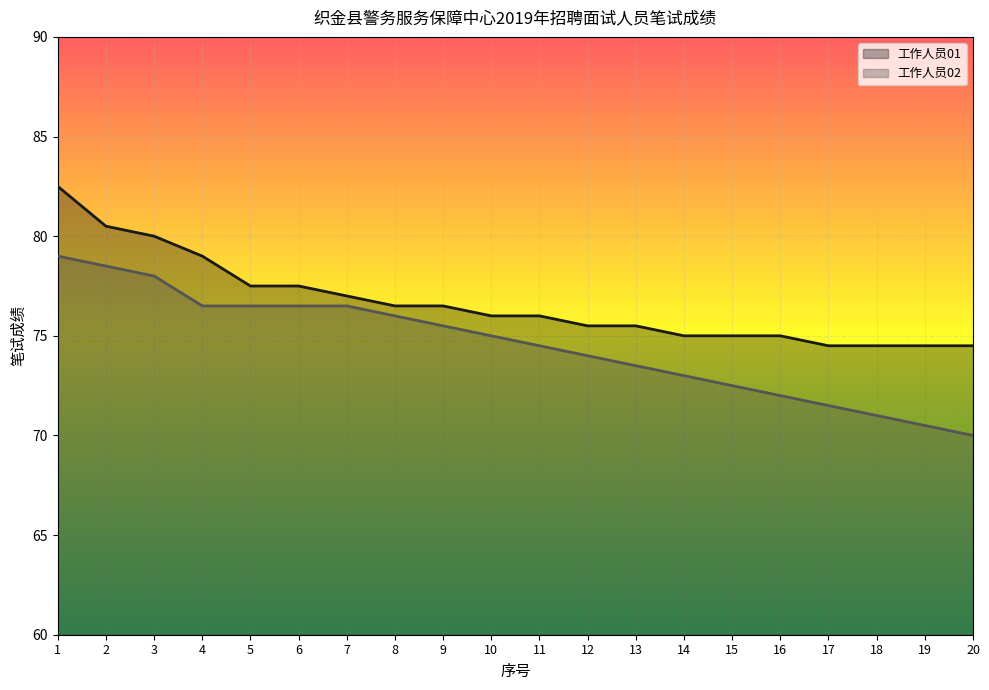

What is the average value of the 工作人员02 series?

74.5